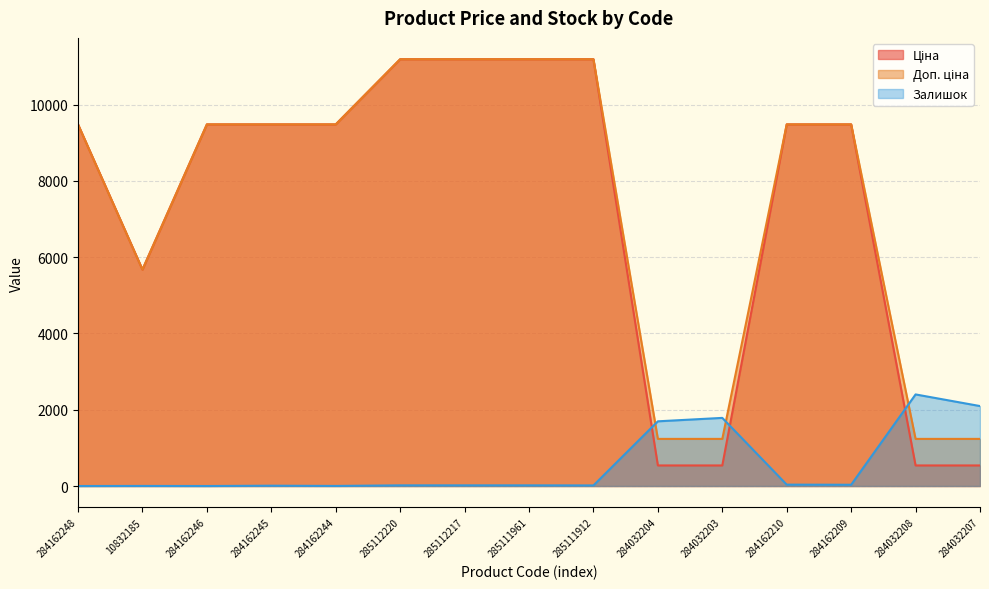

Reading left to right, what are all the values shown in this chart?

Ціна: 9480.1	5673.8	9480.1	9480.1	9480.1	11188.2	11188.2	11188.2	11188.2	539.0	539.0	9480.1	9480.1	539.0	539.0
Доп. ціна: 9480.1	5673.8	9480.1	9480.1	9480.1	11188.2	11188.2	11188.2	11188.2	1235.4	1235.4	9480.1	9480.1	1235.4	1235.4
Залишок: 0.0	2.0	0.0	8.0	2.0	17.0	17.0	17.0	15.0	1696.0	1786.0	36.0	33.0	2401.0	2096.0